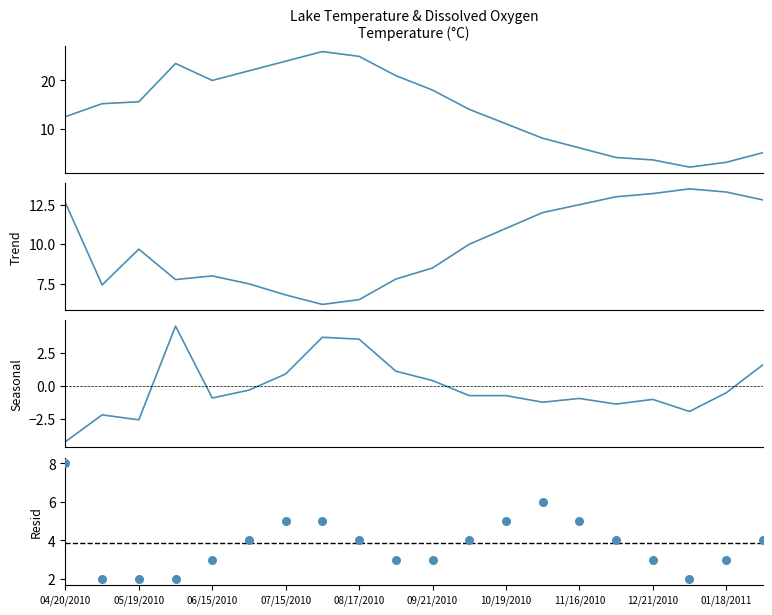

At which category is the sum across all series the highest?

7